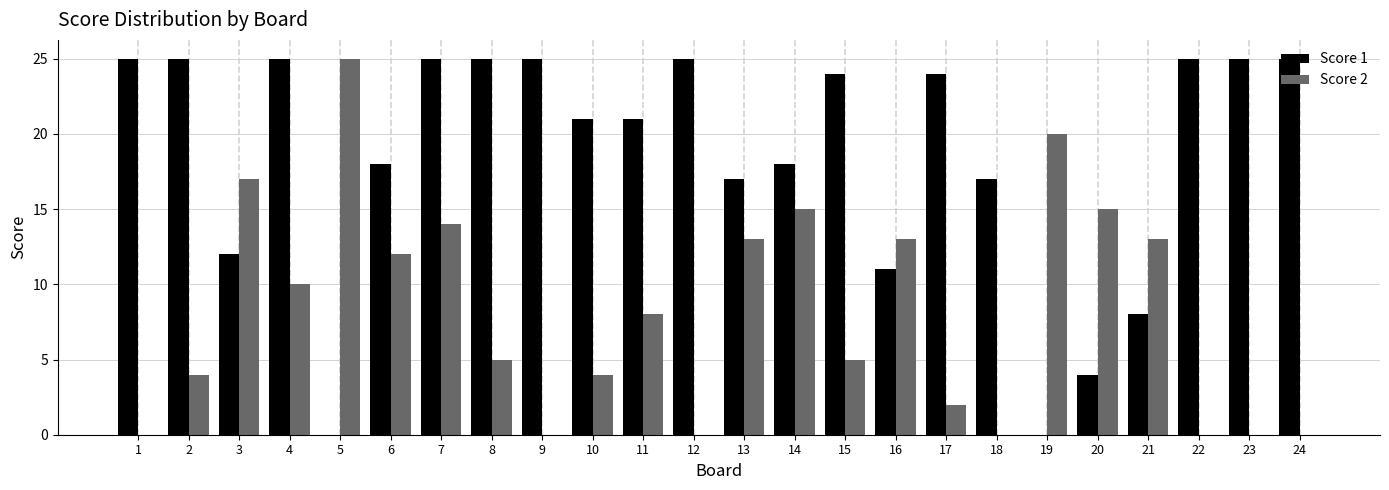

What is the sum of the Score 1 values at 1 and 23?

50